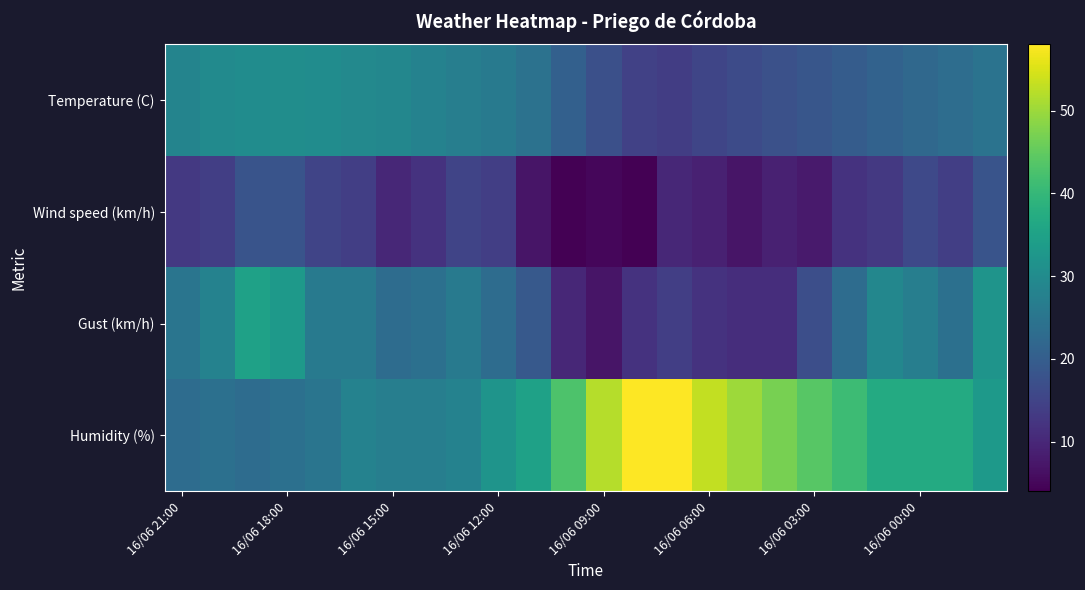

Which series has the widest spread of values?

Humidity (%)